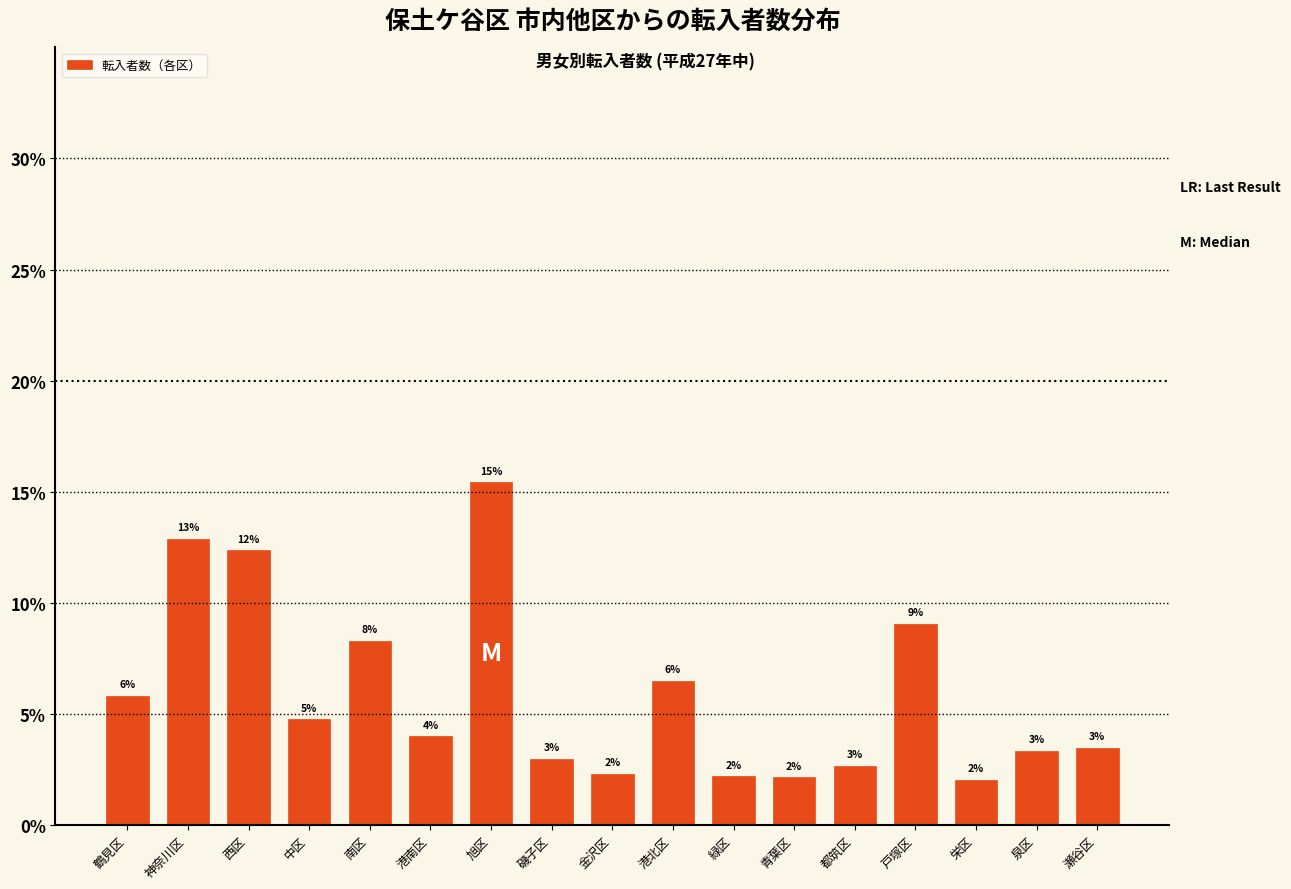

What value does the data have at 西区?

12.3